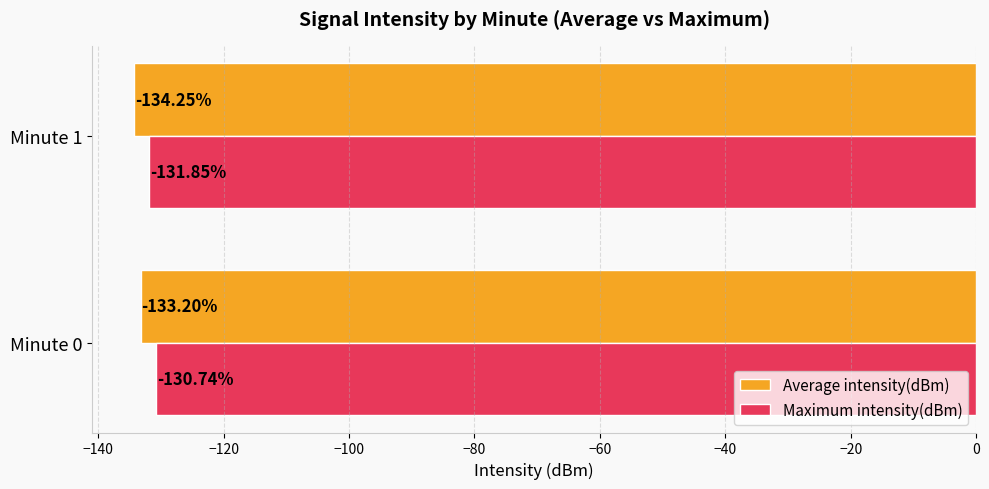

Which series has the largest range (max minus min)?

Maximum intensity(dBm)